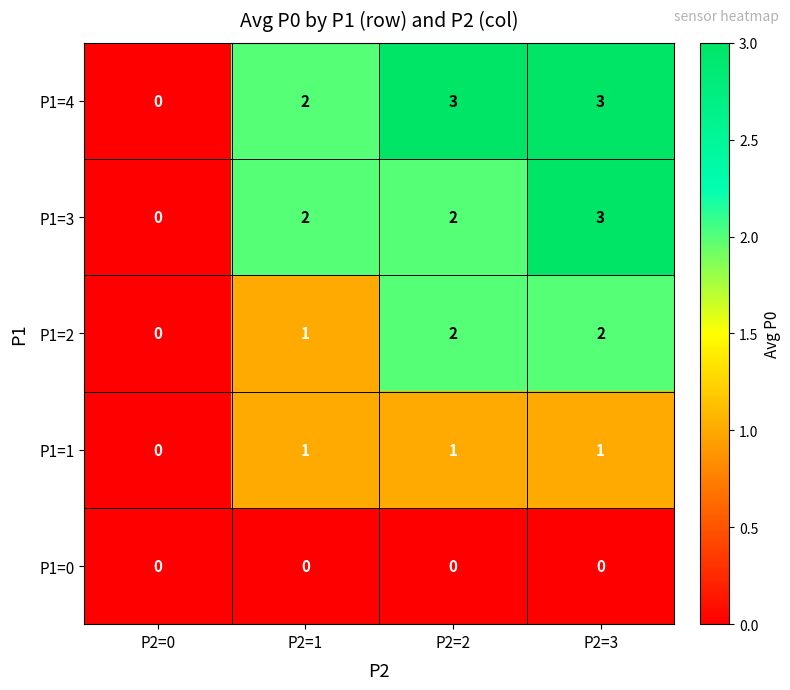

Reading right to left, transcribe all the data shown in this chart.

P1=4: 3	3	2	0
P1=3: 3	2	2	0
P1=2: 2	2	1	0
P1=1: 1	1	1	0
P1=0: 0	0	0	0